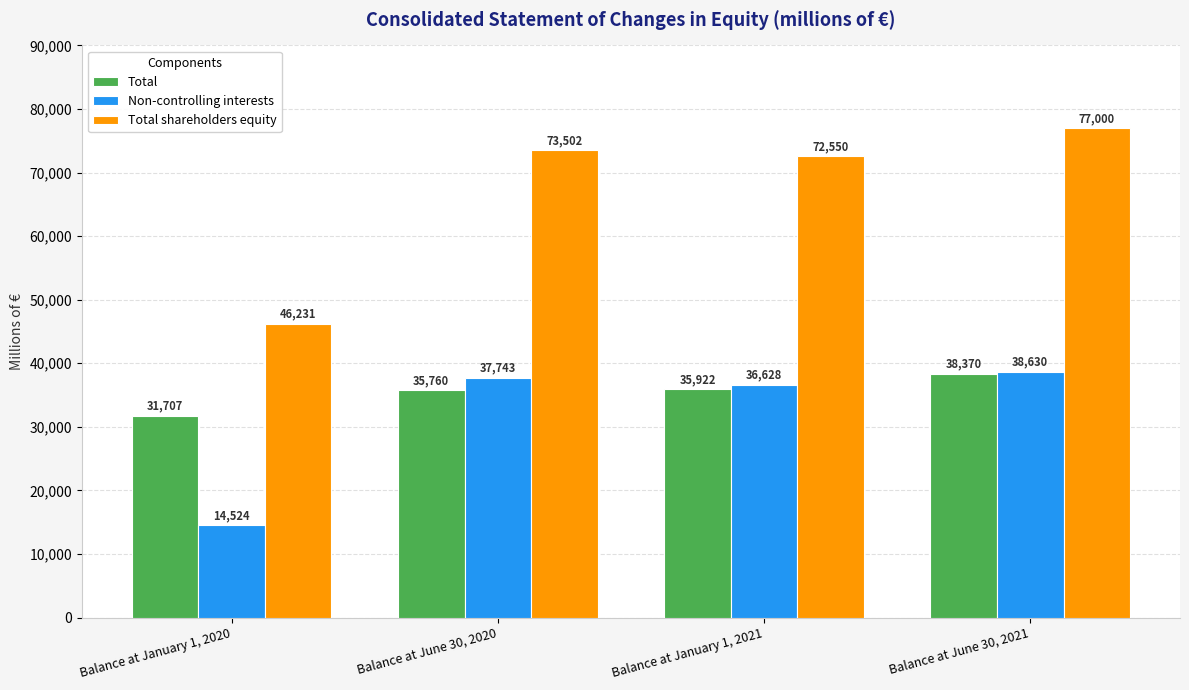

Which label corresponds to the largest value in the chart?

Balance at June 30, 2021